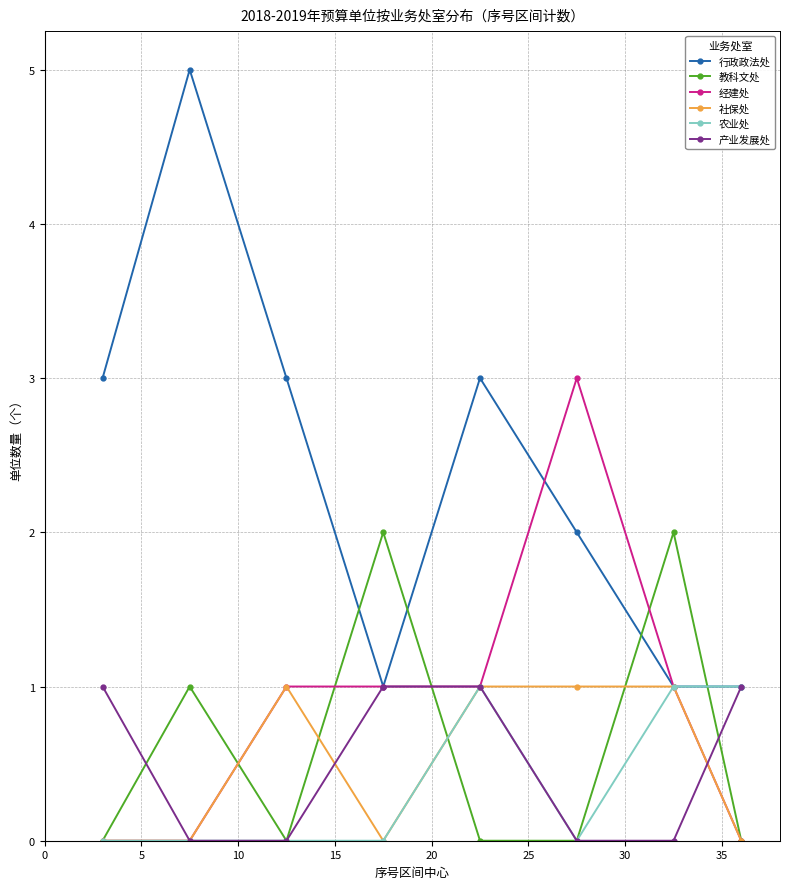

What is the maximum value shown in the chart?

5